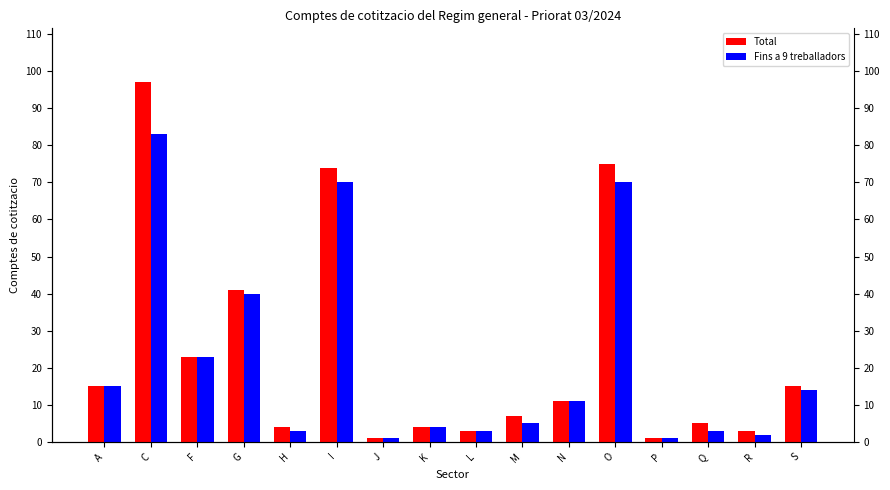

How many bars are there in total?

32